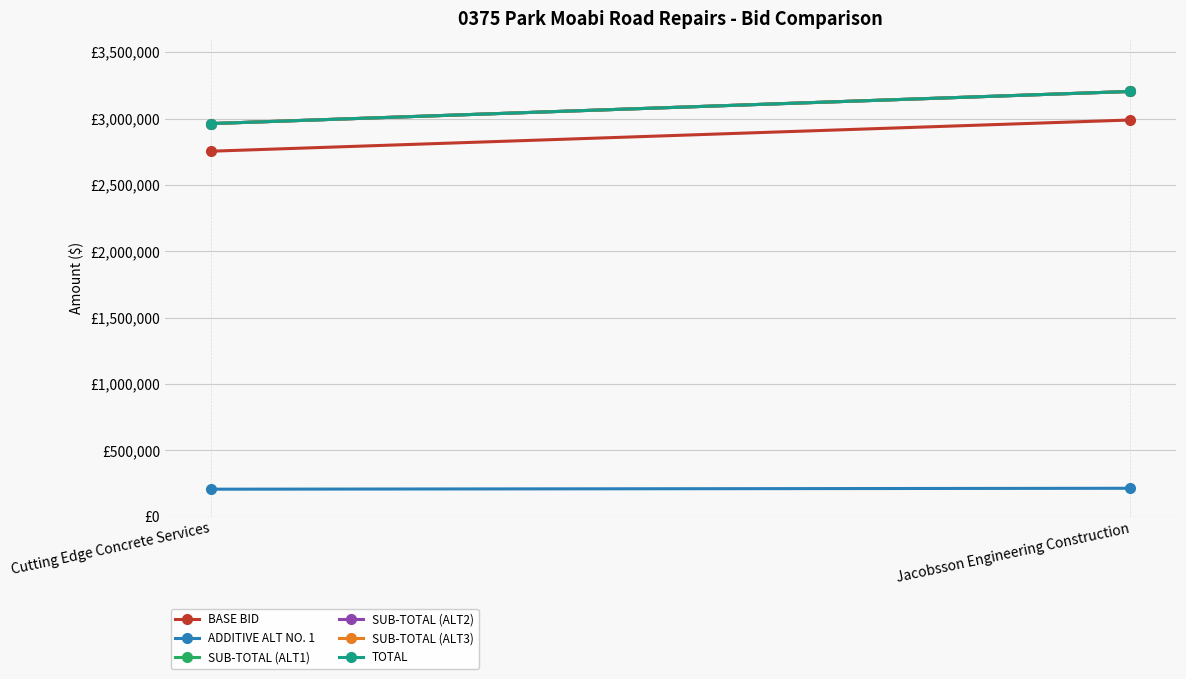

Reading left to right, list all the values displayed in this chart.

BASE BID: Cutting Edge Concrete Services=2753800	Jacobsson Engineering Construction=2989000
ADDITIVE ALT NO. 1: Cutting Edge Concrete Services=208075	Jacobsson Engineering Construction=215000
SUB-TOTAL (ALT1): Cutting Edge Concrete Services=2961875	Jacobsson Engineering Construction=3204000
SUB-TOTAL (ALT2): Cutting Edge Concrete Services=2961875	Jacobsson Engineering Construction=3204000
SUB-TOTAL (ALT3): Cutting Edge Concrete Services=2961875	Jacobsson Engineering Construction=3204000
TOTAL: Cutting Edge Concrete Services=2961875	Jacobsson Engineering Construction=3204000